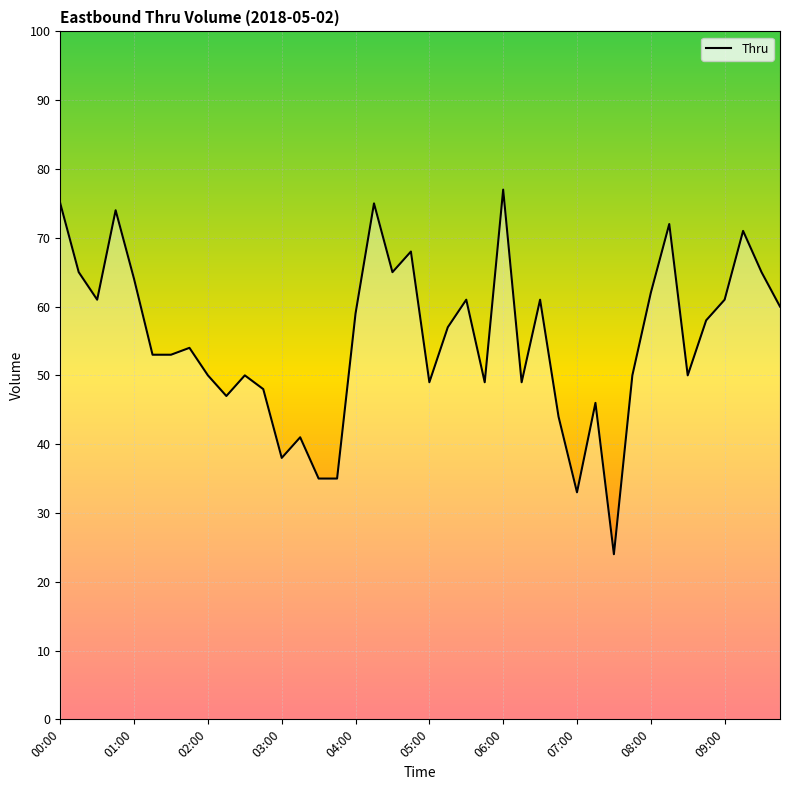

What is the difference between the maximum and minimum values?

53